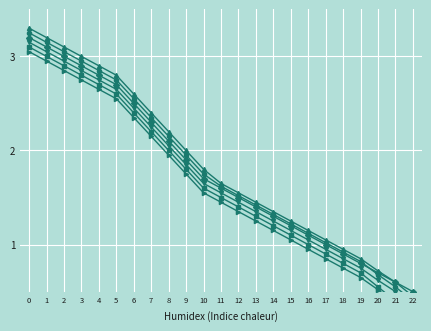

Which has a higher value, 22 or 7?

7